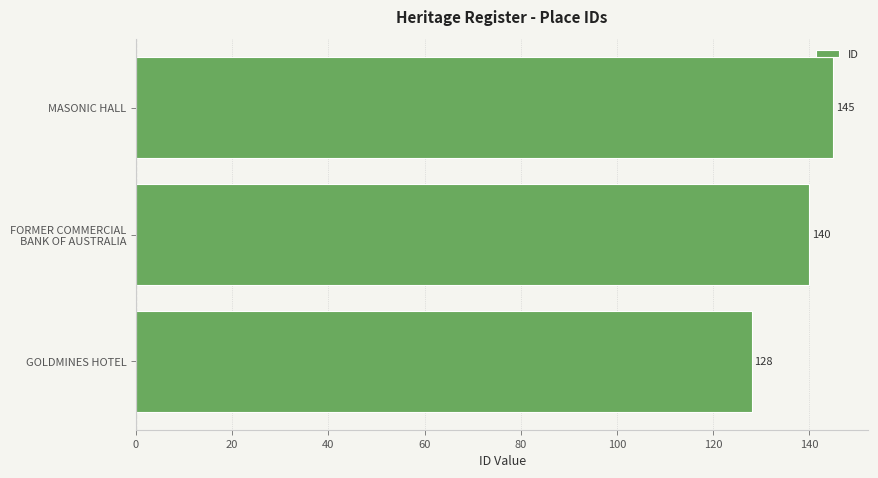

How many series are shown in this chart?

1